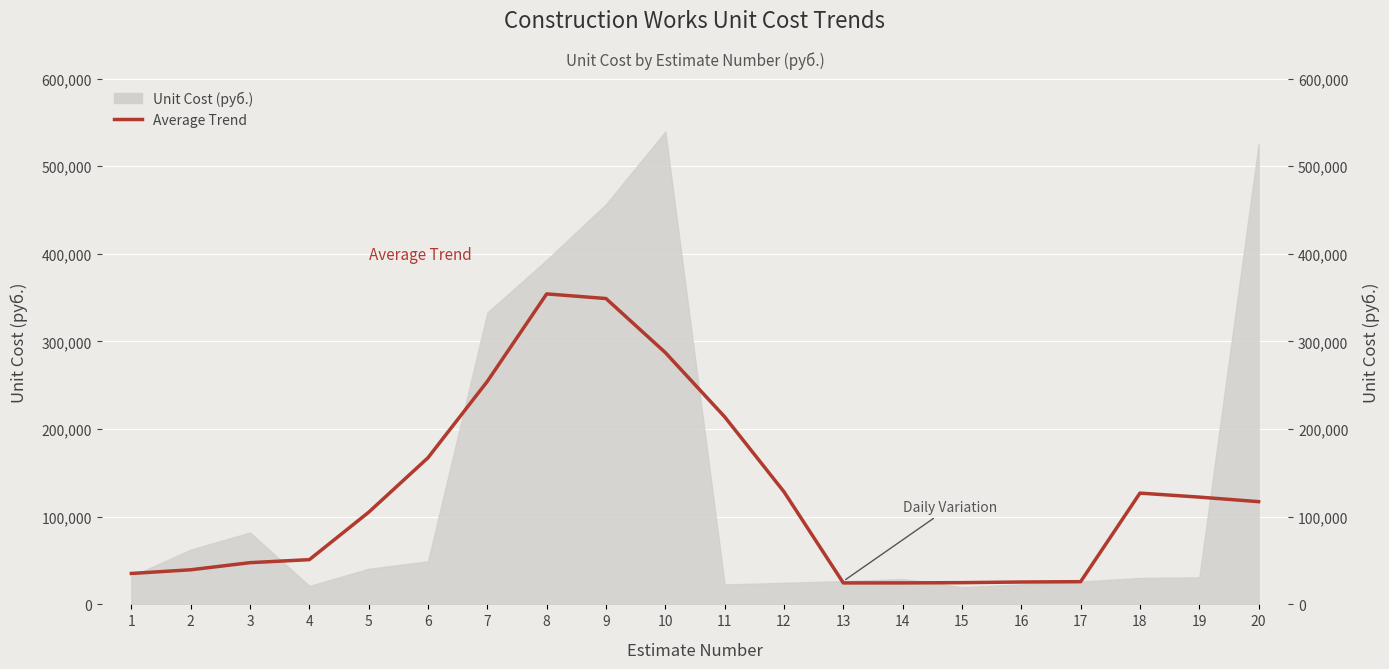

How many categories are shown in the chart?

20